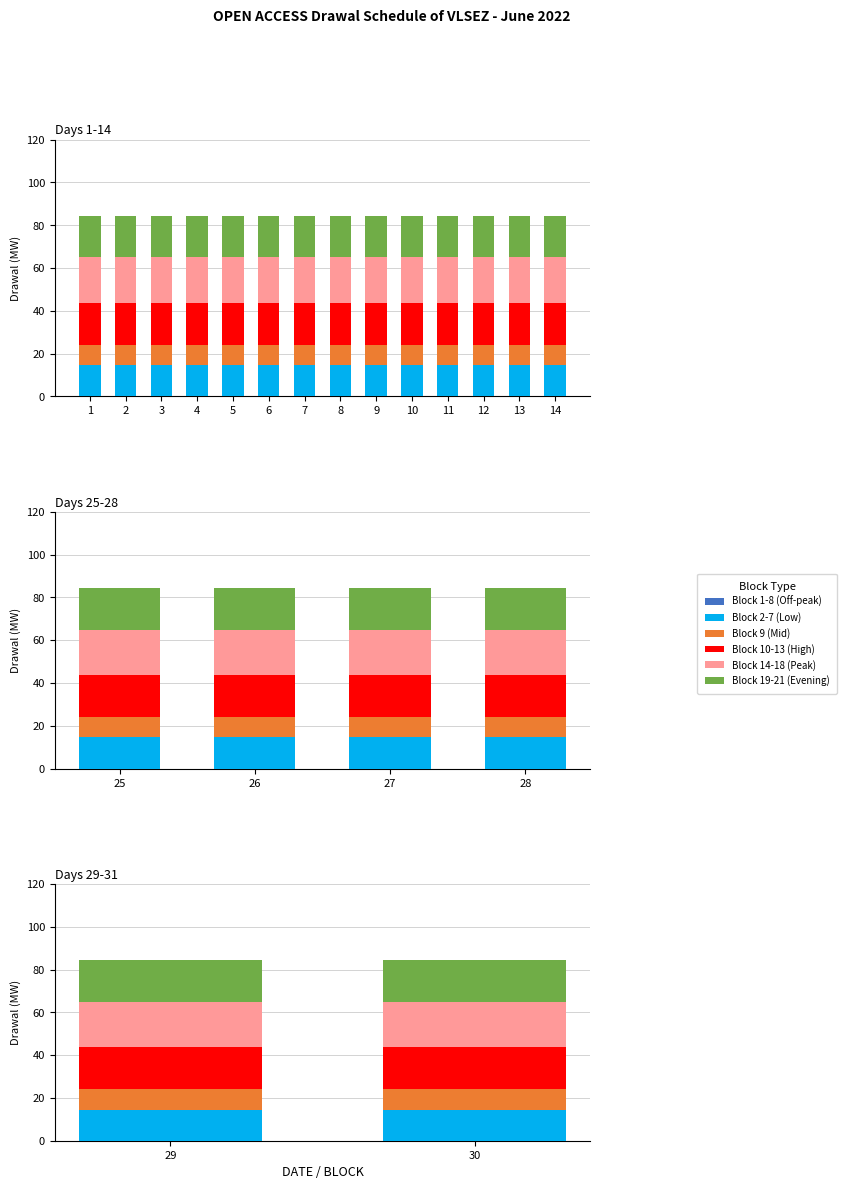

Where is Block 1-8 (Off-peak) nearest to the value 0?

29